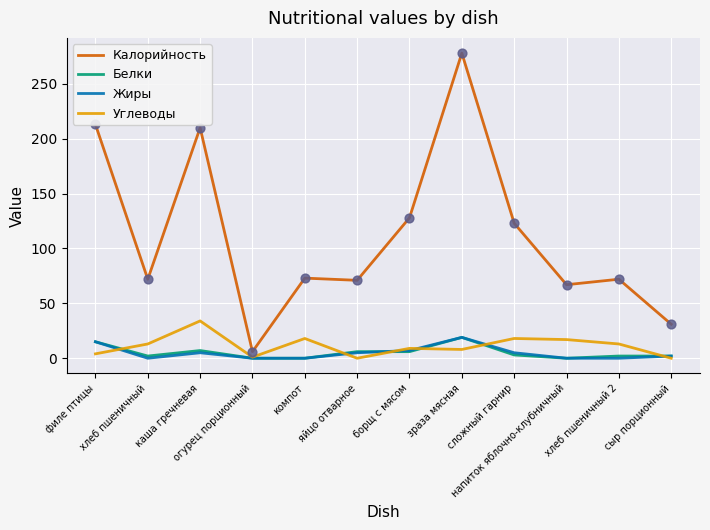

Which series has the widest spread of values?

Калорийность